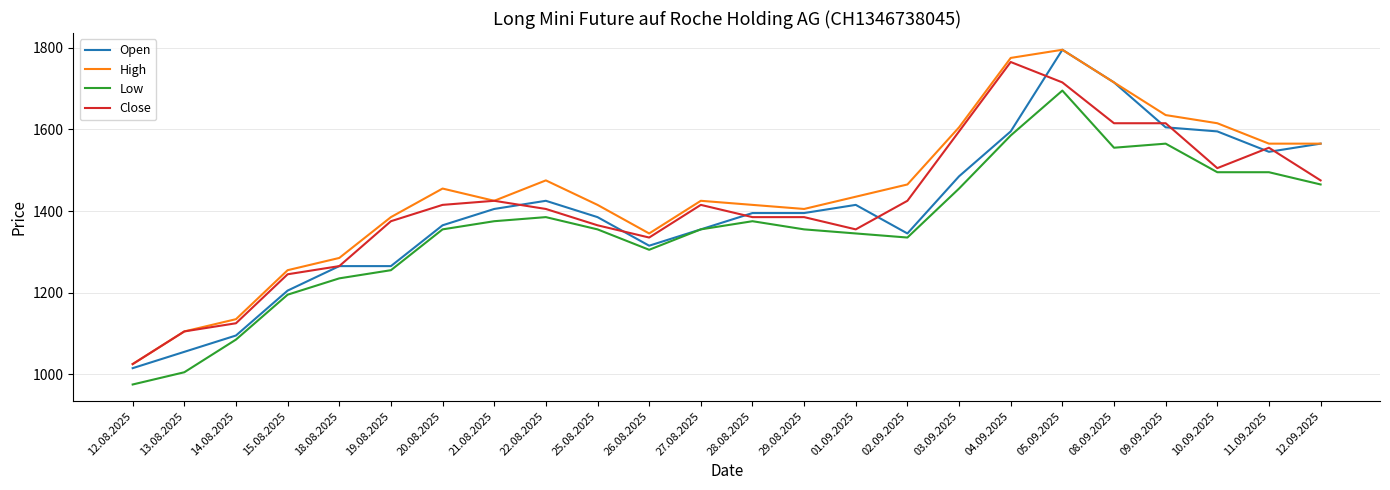

At which category is the sum across all series the highest?

05.09.2025